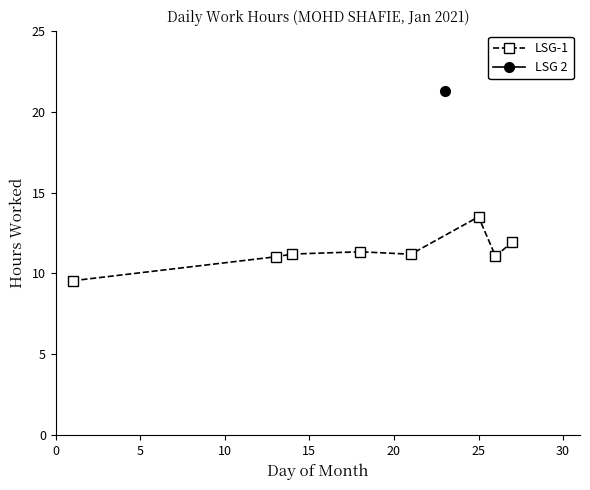

What is the smallest value displayed?

9.6